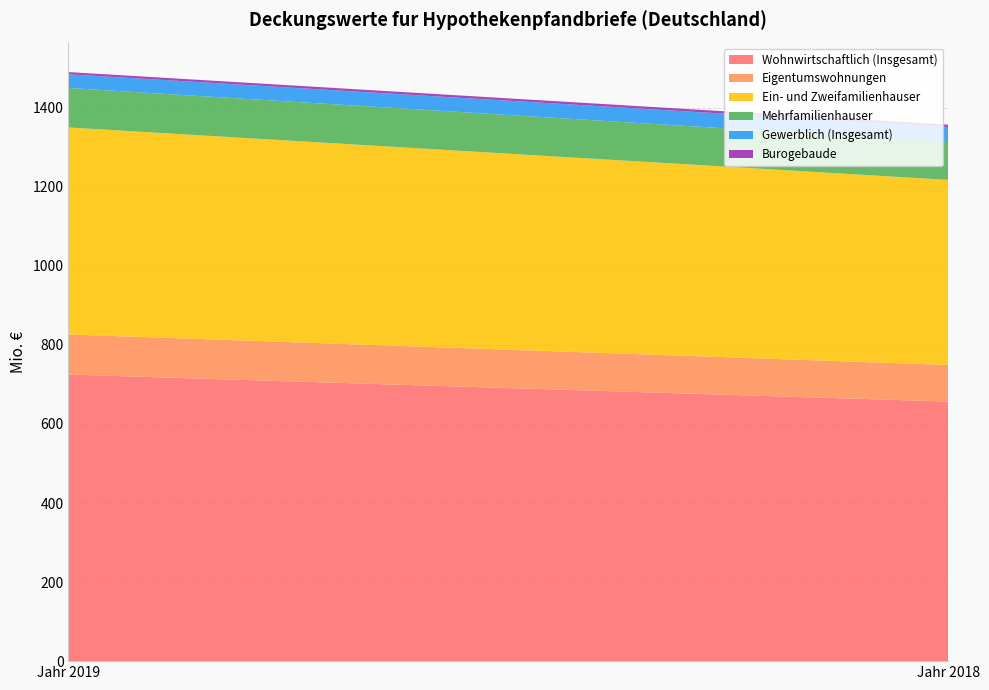

Reading left to right, transcribe all the data shown in this chart.

Wohnwirtschaftlich (Insgesamt): 725.1	656.7
Eigentumswohnungen: 101.5	92.7
Ein- und Zweifamilienhauser: 523.7	468.2
Mehrfamilienhauser: 99.9	95.8
Gewerblich (Insgesamt): 34.6	37.7
Burogebaude: 5.6	6.3